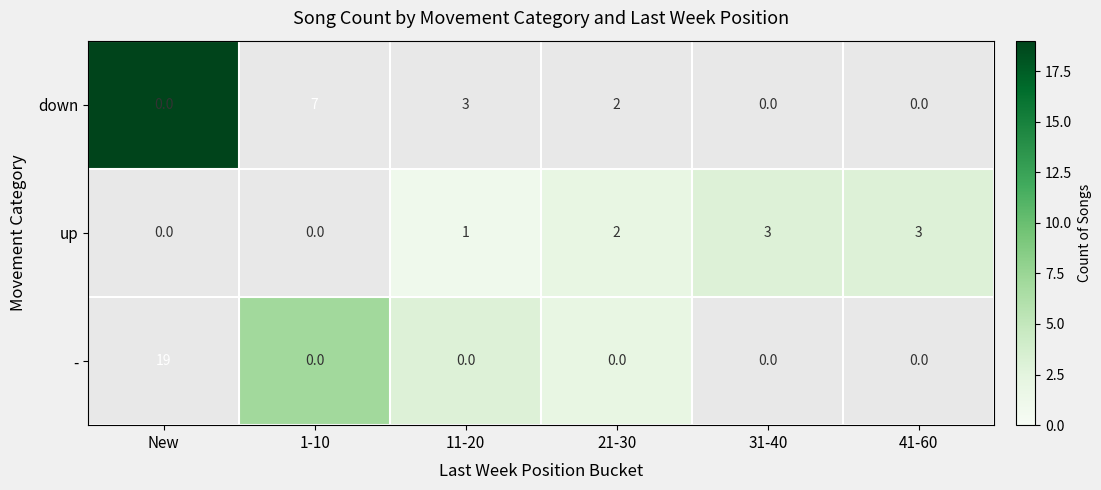

True or false: up has a value of 3 at 41-60.

True